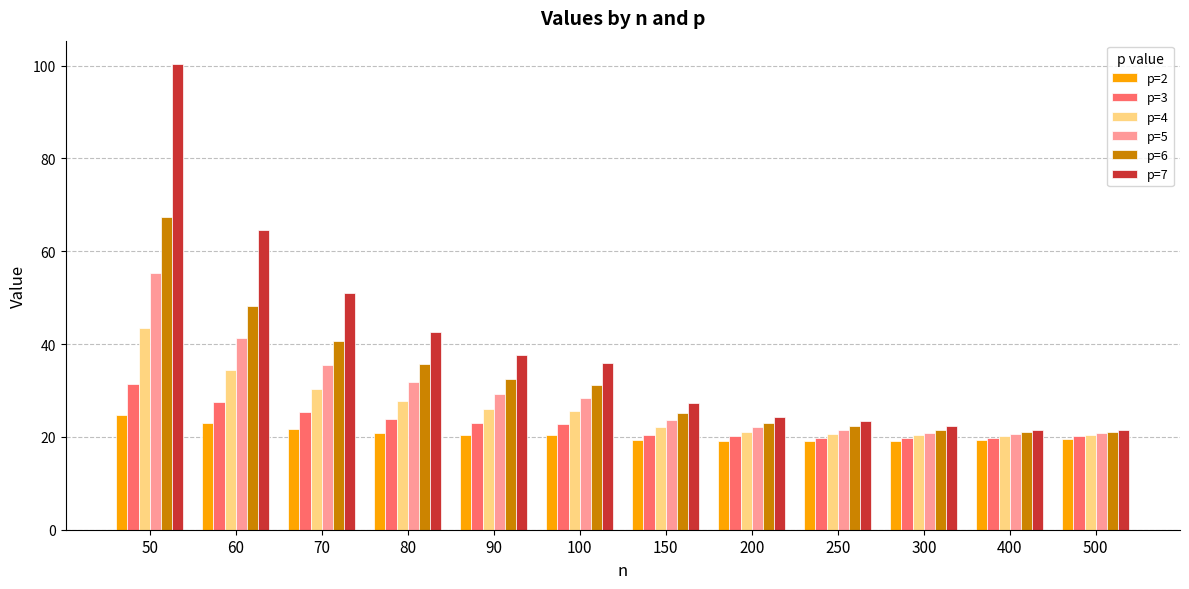

Is the value of p=3 at 70 greater than the value of p=5 at 150?

Yes